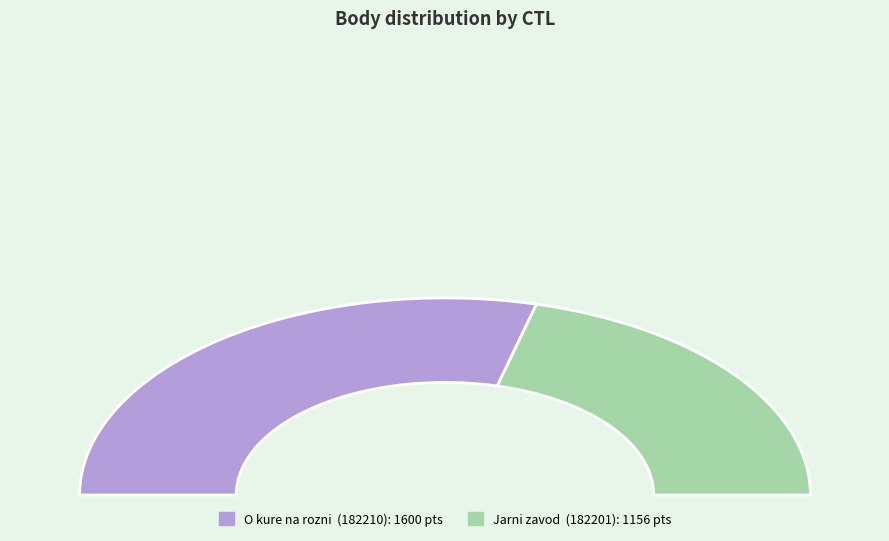

The 182210 slice represents 47% of the pie. True or false?

False